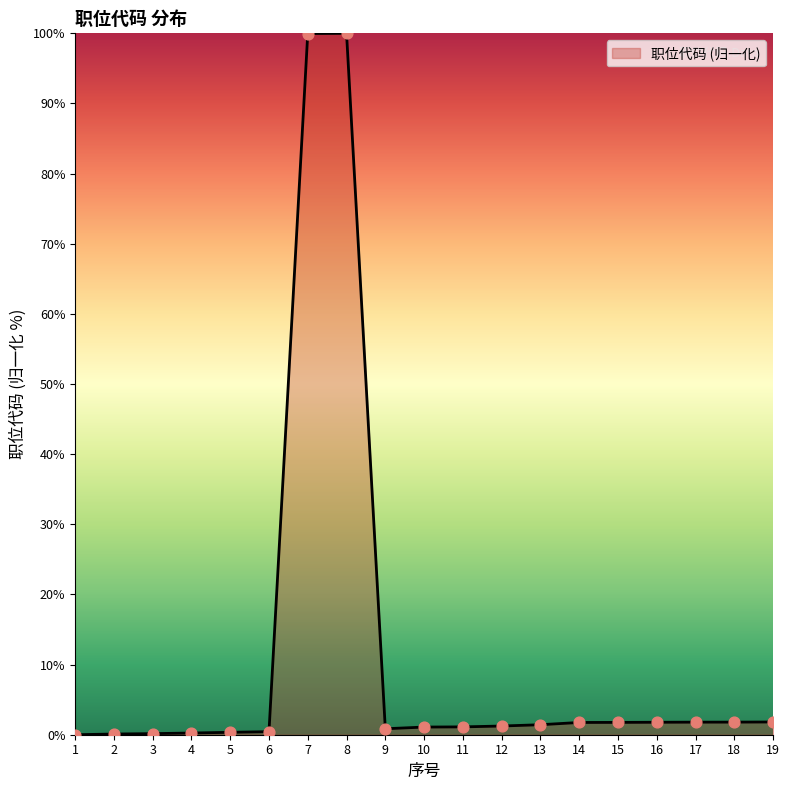

What is the change in value from 4 to 13?

+1.2